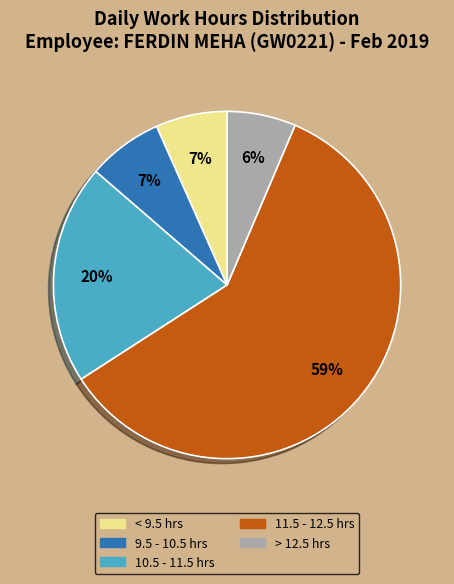

Do > 12.5 hrs and 9.5 - 10.5 hrs together represent more than half of the pie?

No